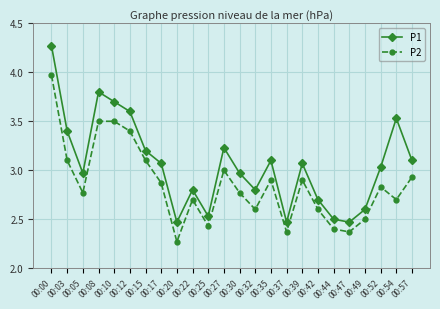

In P2, how many points are lower than both neighbors (excluding endpoints)?

7